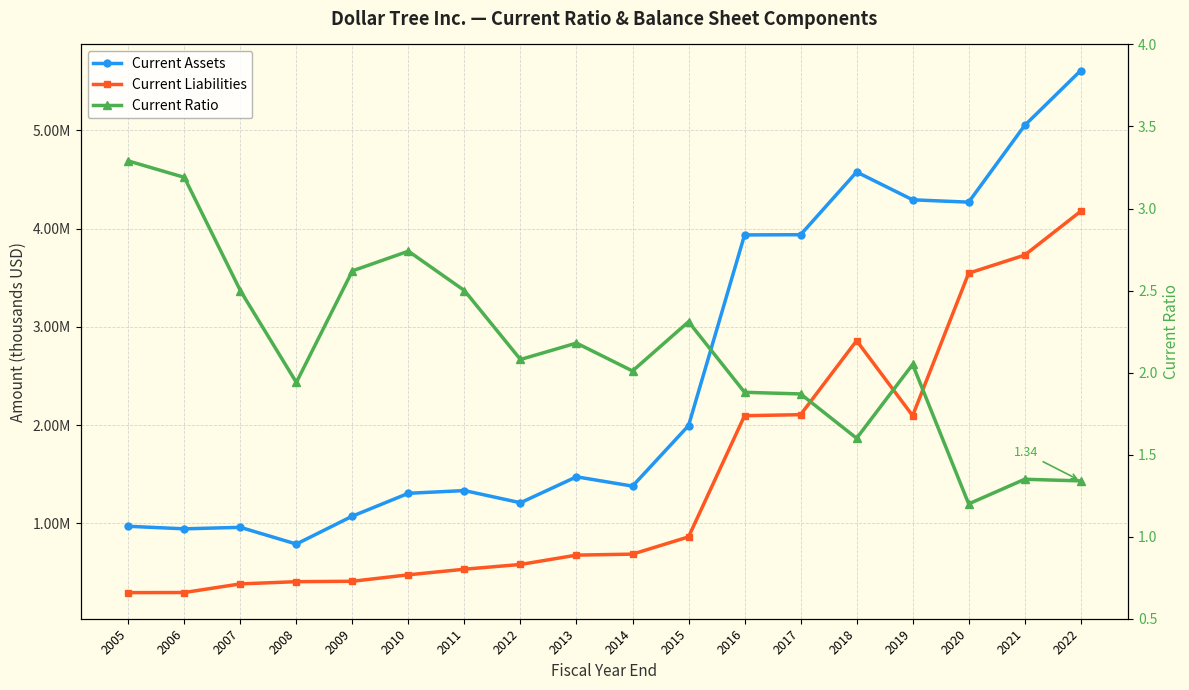

Rank the categories by Current Ratio value from lowest to highest.

2020, 2022, 2021, 2018, 2017, 2016, 2008, 2014, 2019, 2012, 2013, 2015, 2007, 2011, 2009, 2010, 2006, 2005